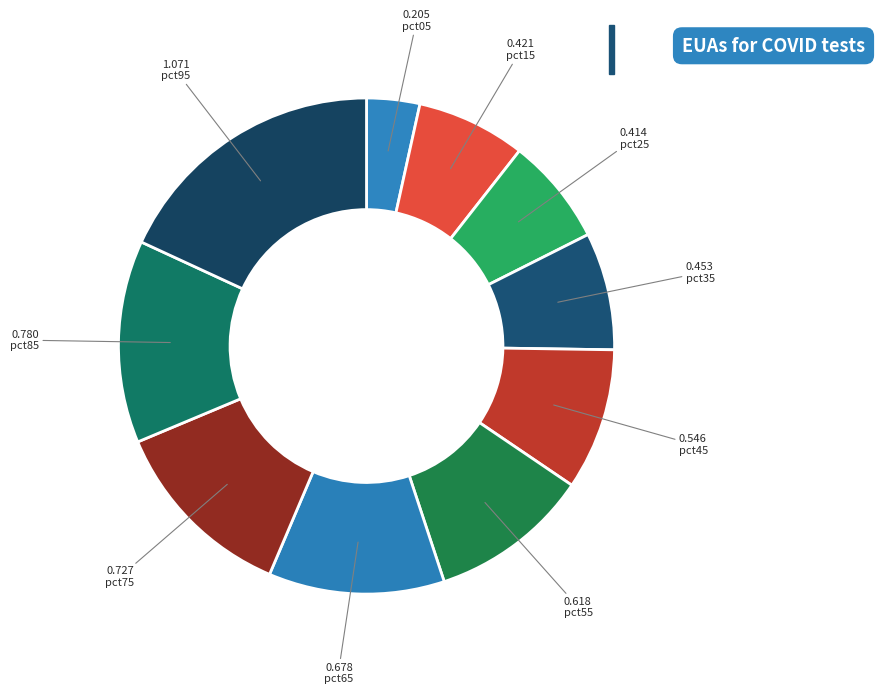

Which has a higher value, pct65 or pct35?

pct65